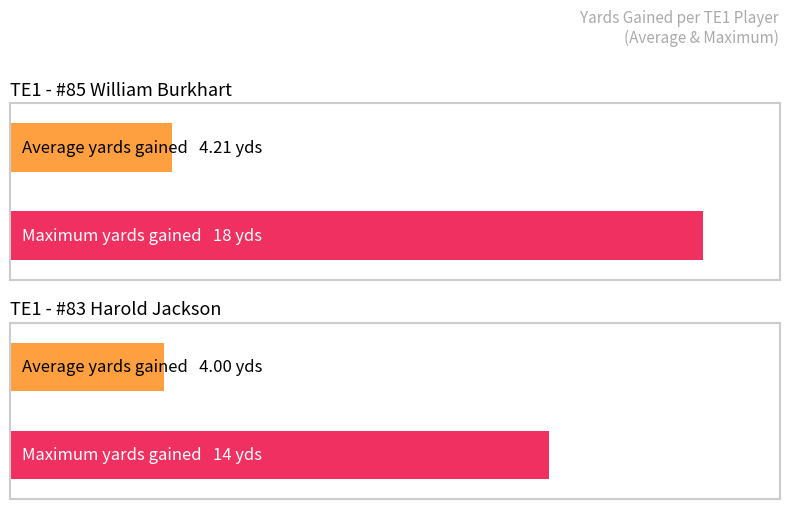

List the series in order of their peak value, highest first.

Maximum utilization, Average utilization